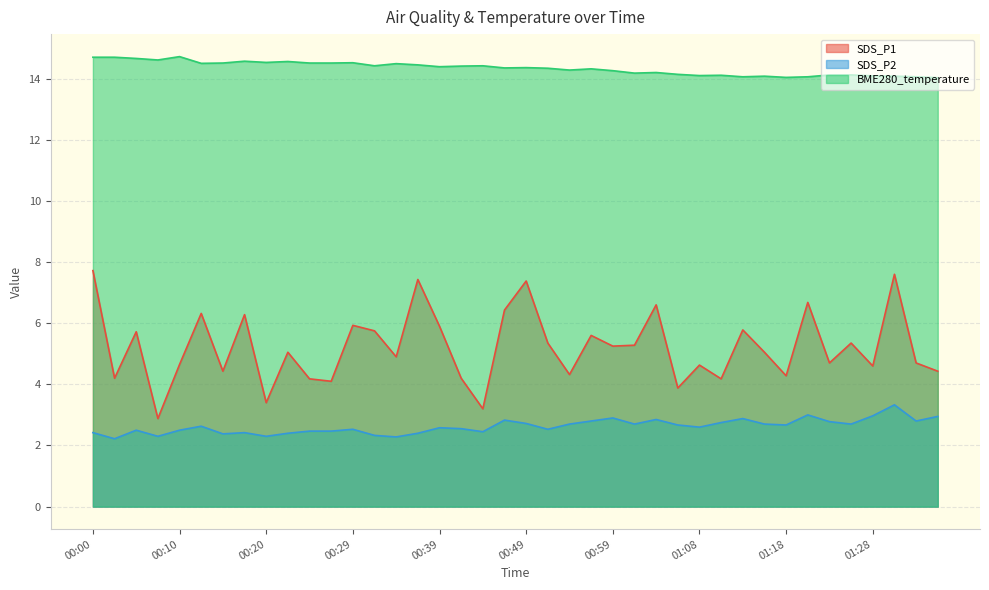

How many data points in SDS_P1 are less than 5?

19